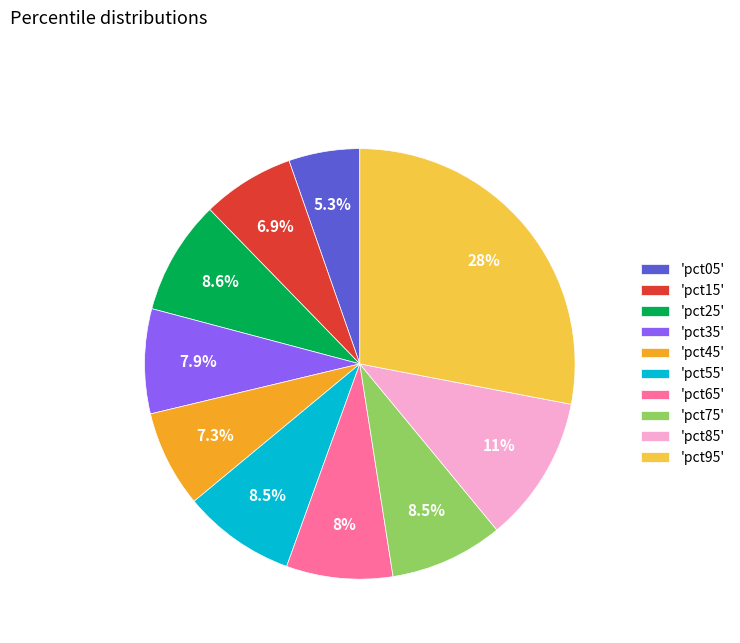

To the nearest percent, what is the difference between the largest and smallest slice percentages?

23%